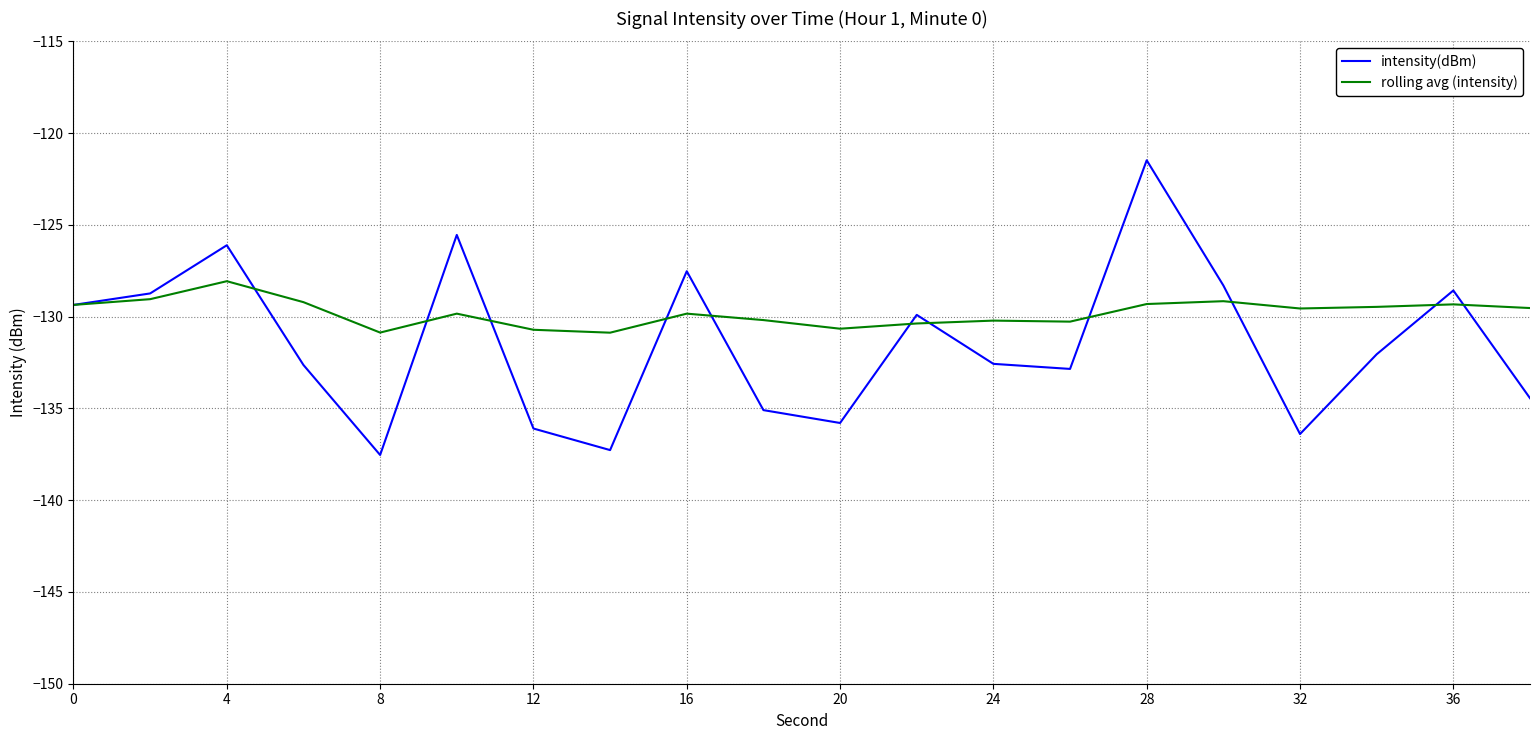

What is the maximum value for intensity(dBm)?

-121.5